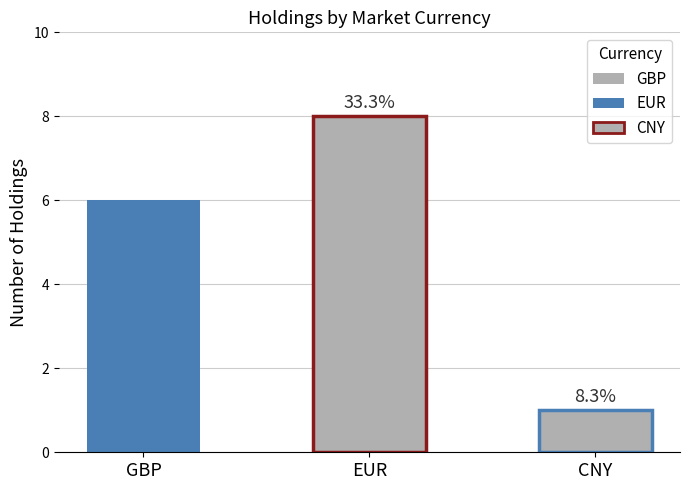

What is the maximum value shown in the chart?

8